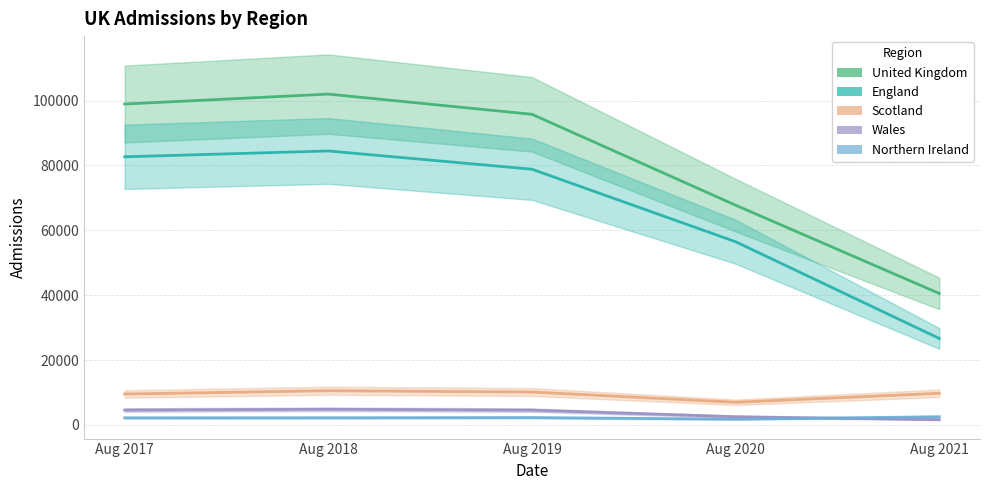

True or false: Scotland has more than 1 interior local peaks.

False